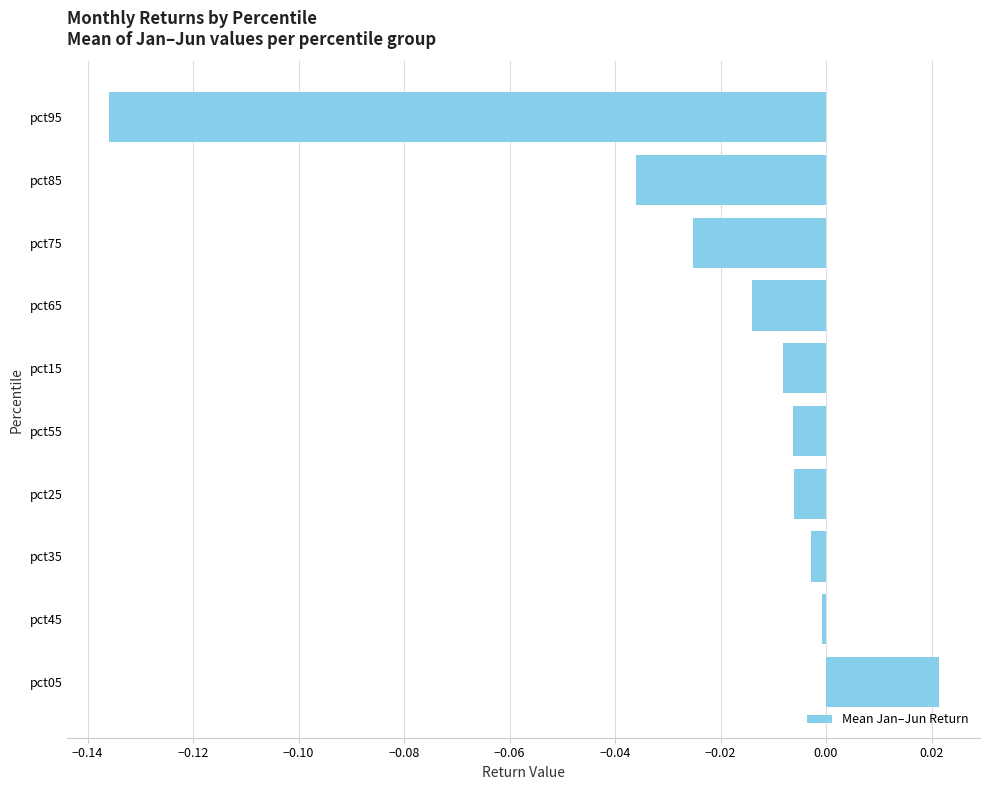

The value at pct05 is 0.0. True or false?

True